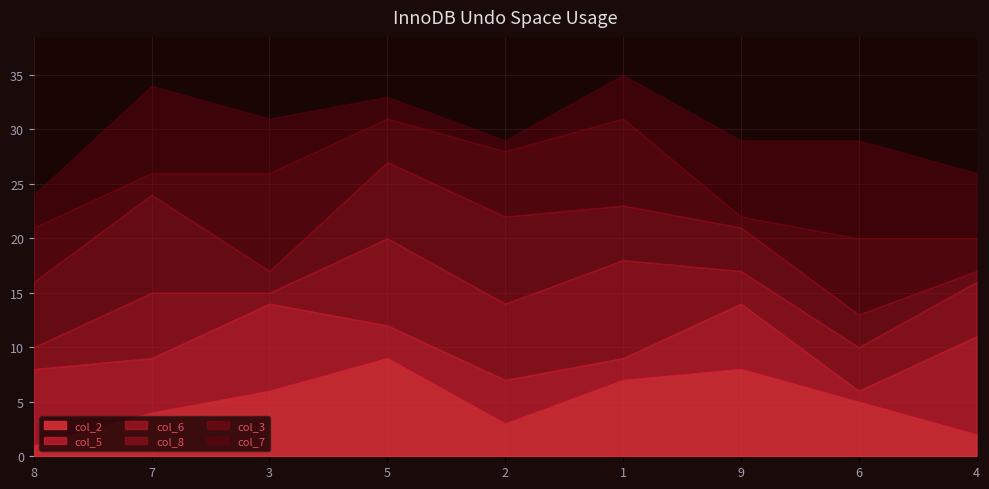

True or false: col_2 has a value of 2 at 7.

False